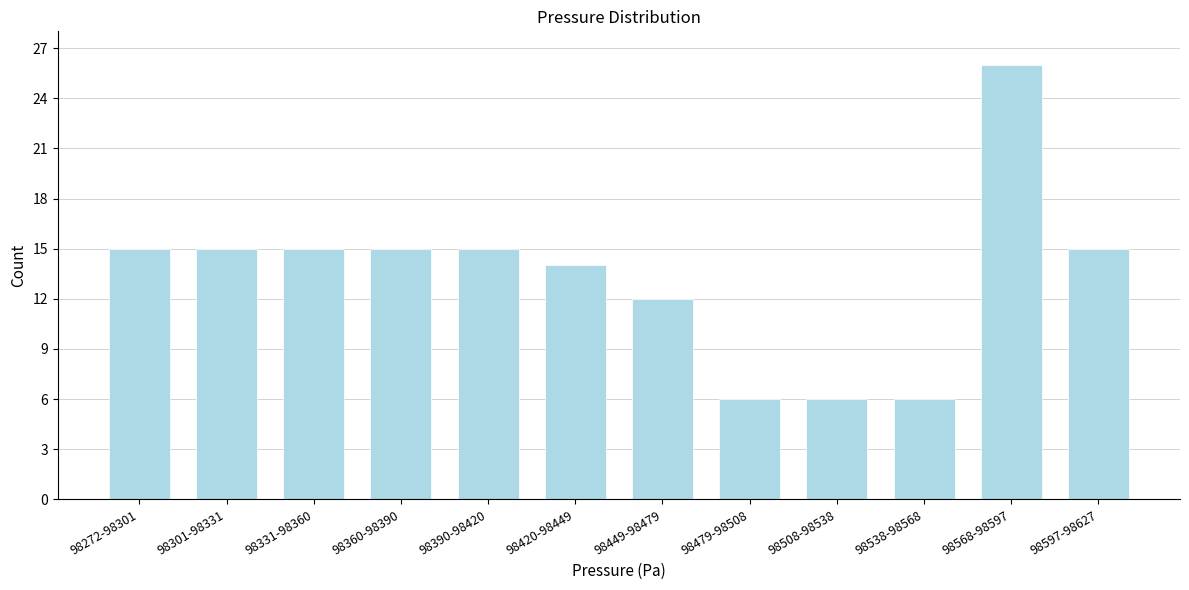

Reading right to left, what are all the values shown in this chart?

15	26	6	6	6	12	14	15	15	15	15	15